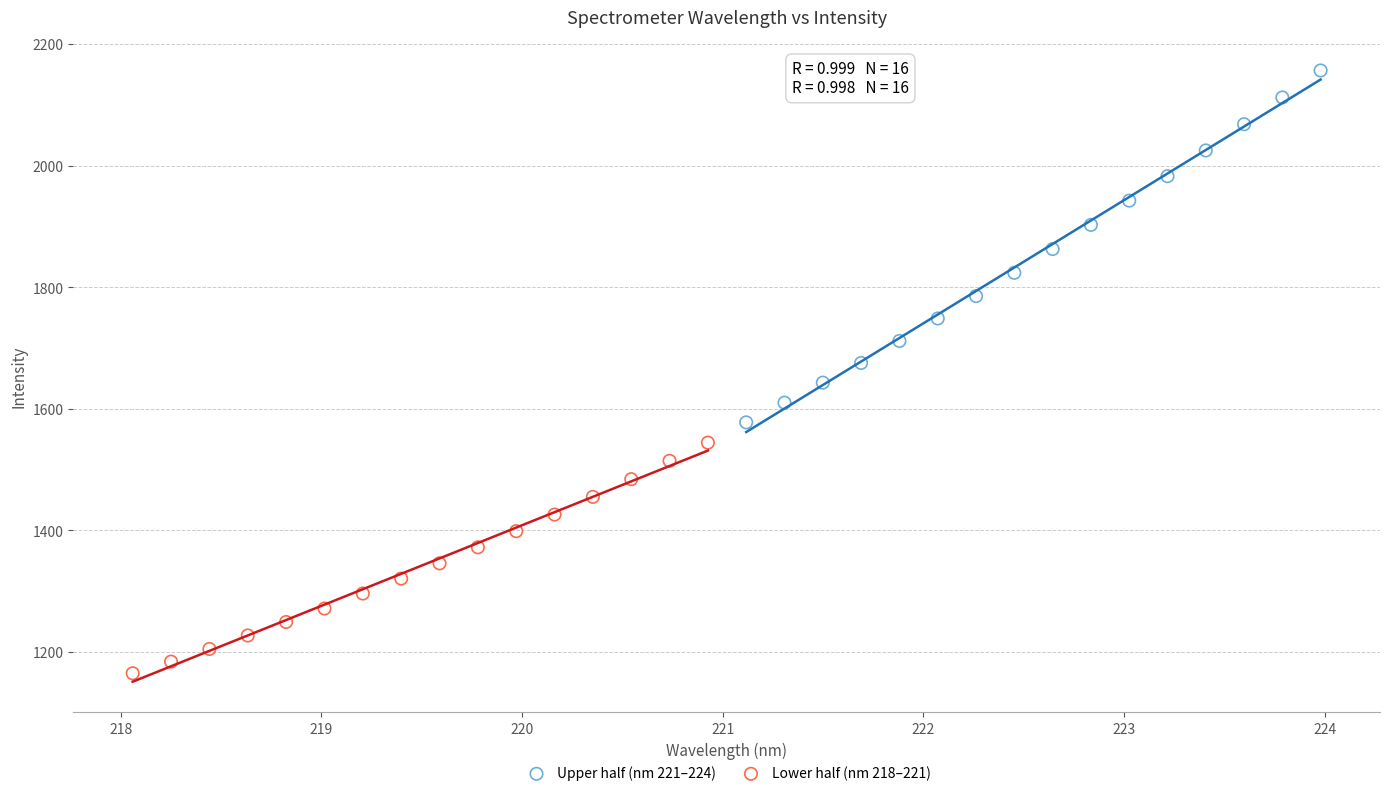

Which series reaches the maximum Y coordinate?

Upper half (nm 221–224)